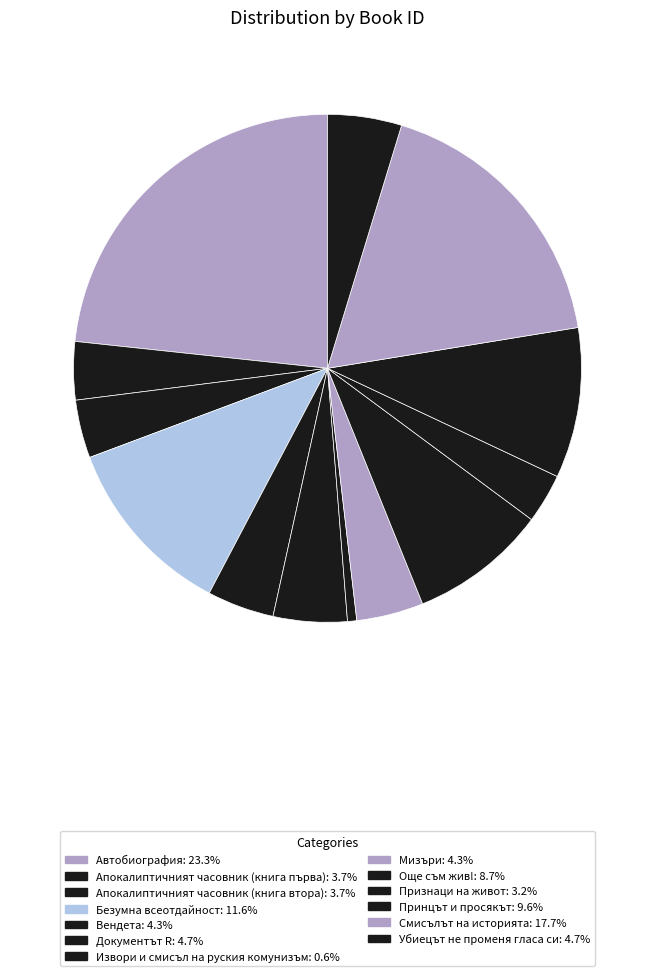

Combined, do Смисълът на историята and Документът R account for over 50%?

No